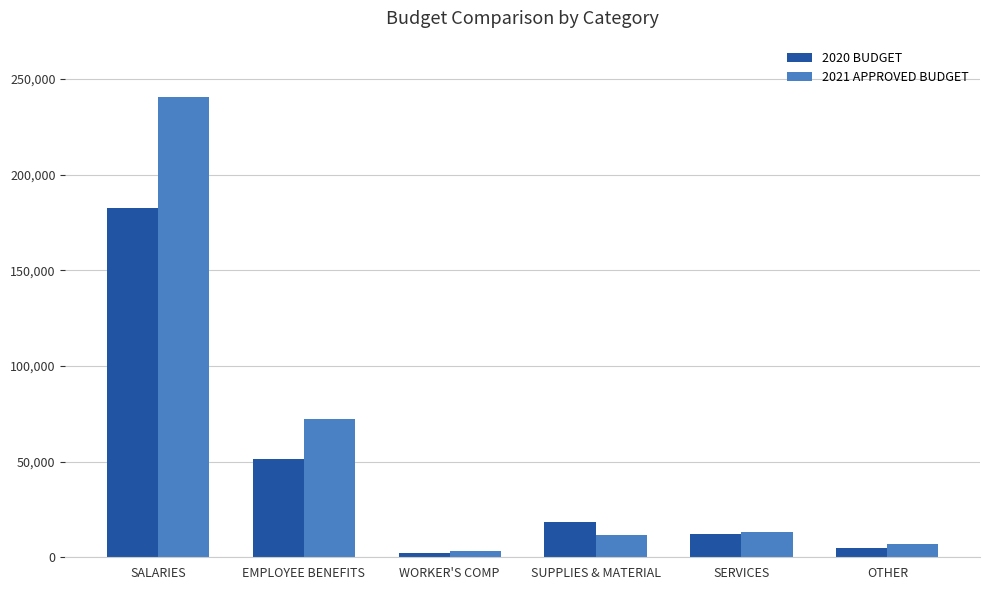

What value does the 2021 APPROVED BUDGET series have at SUPPLIES & MATERIAL?

11556